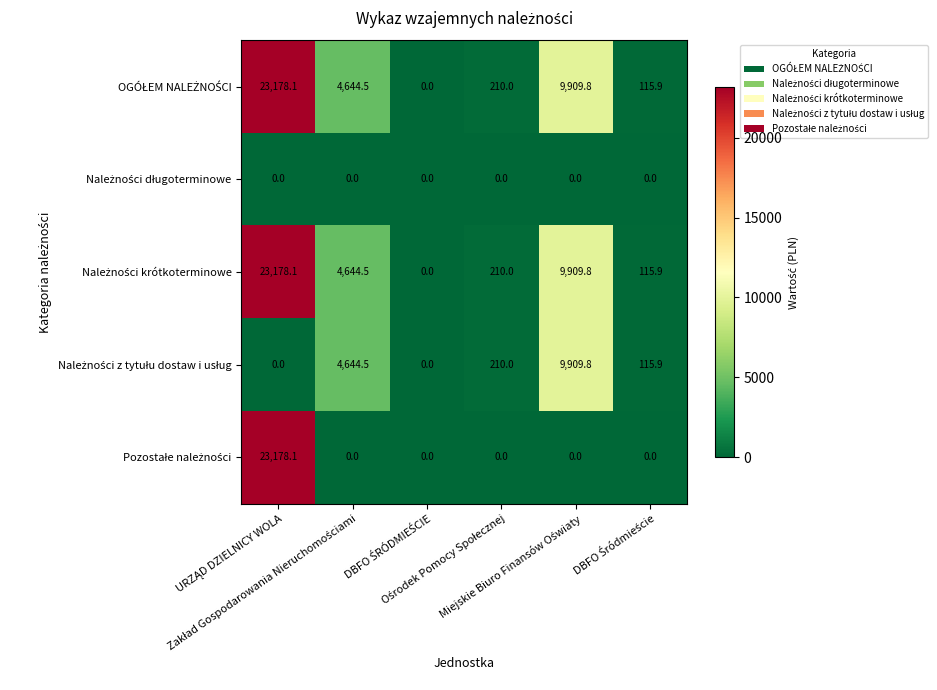

What is the maximum value shown in the chart?

23178.1